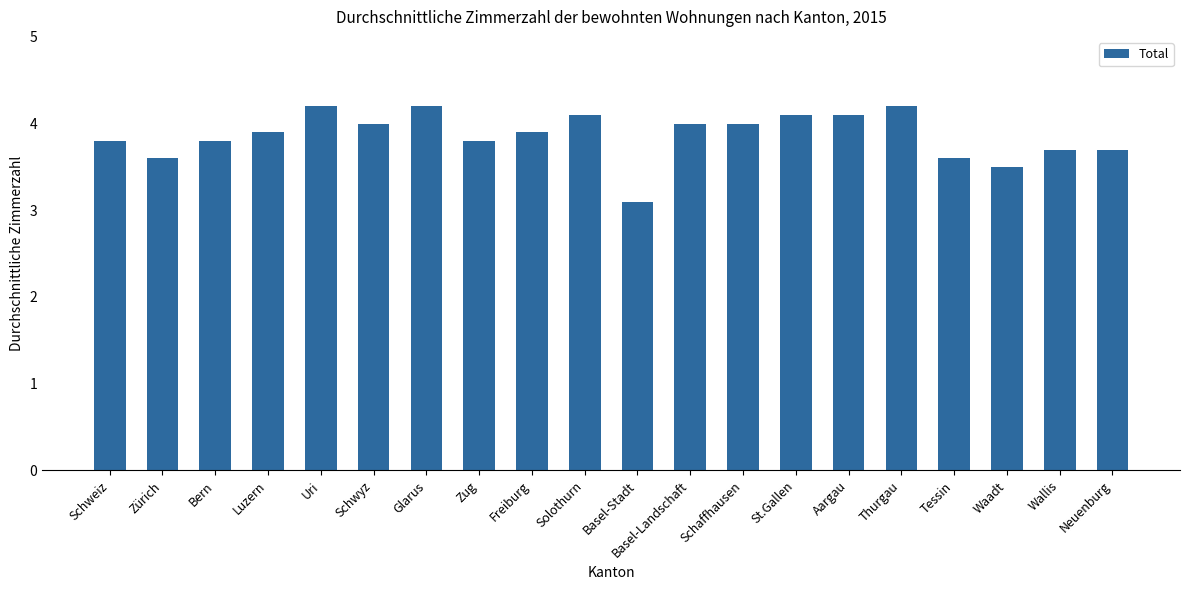

What position from the right is Freiburg?

12